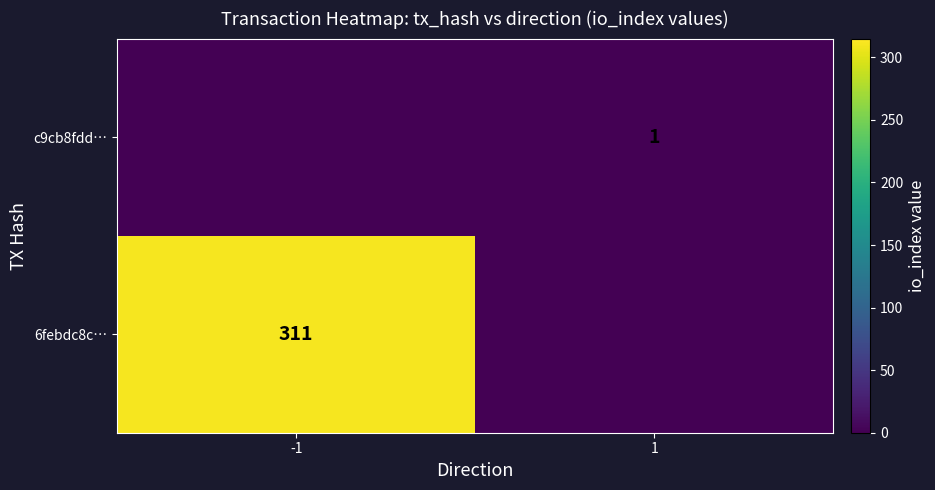

At how many categories does at least one series exceed 87?

1